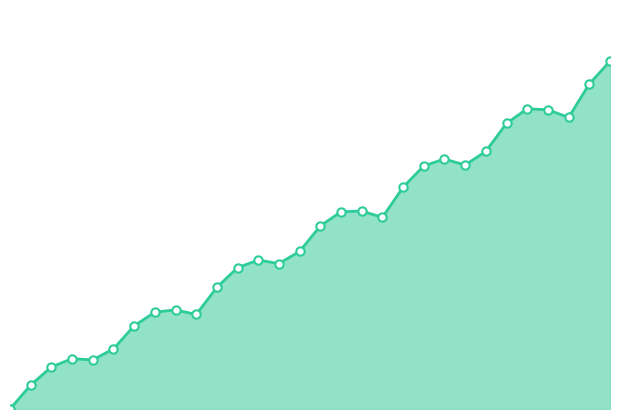

Does the chart have visible grid lines?

No